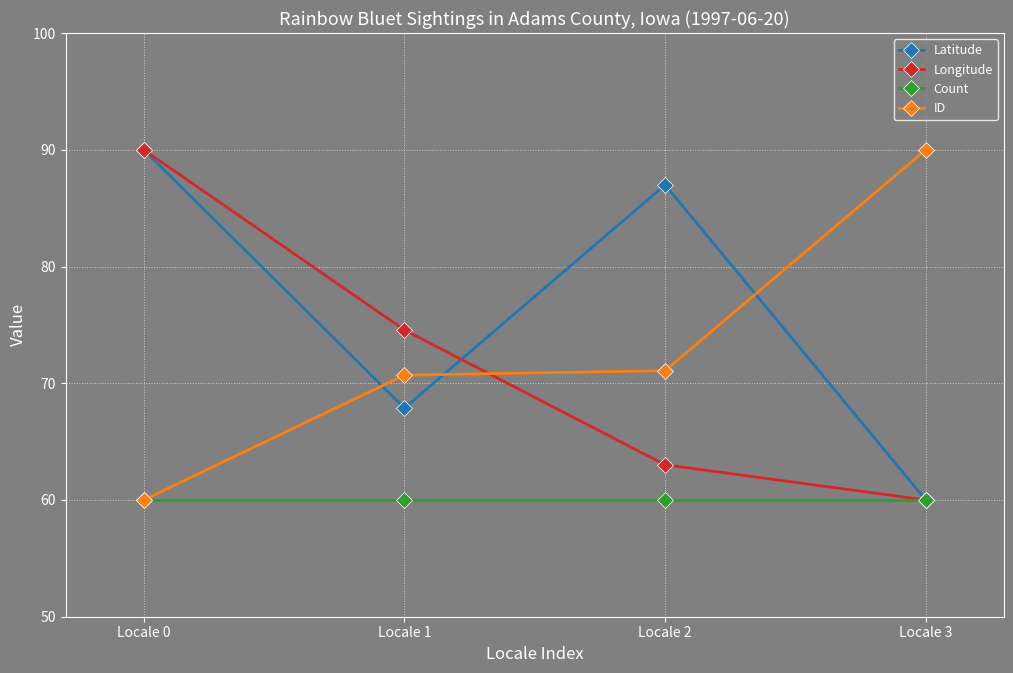

What is the difference between the maximum and minimum values in the Latitude series?

30.0